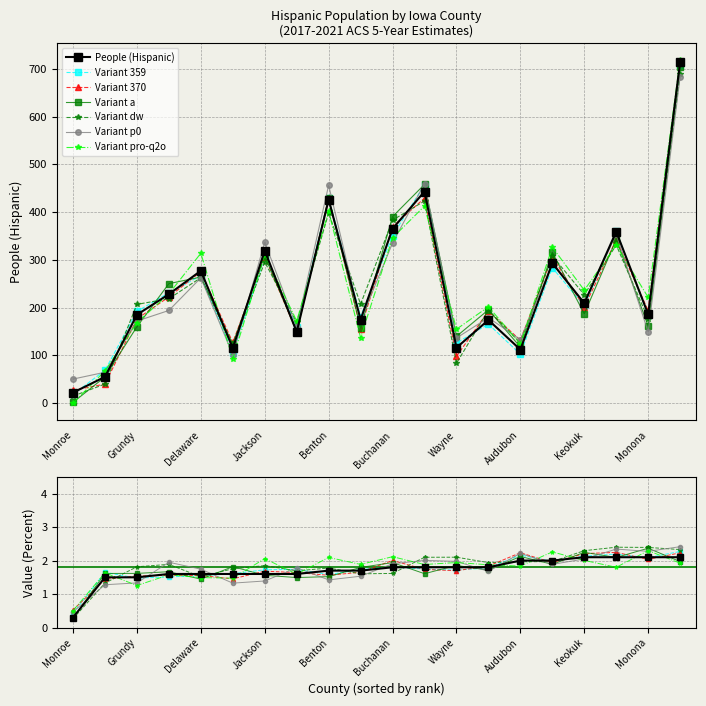

Between Audubon and Keokuk, which series saw the biggest shift?

People (Hispanic)